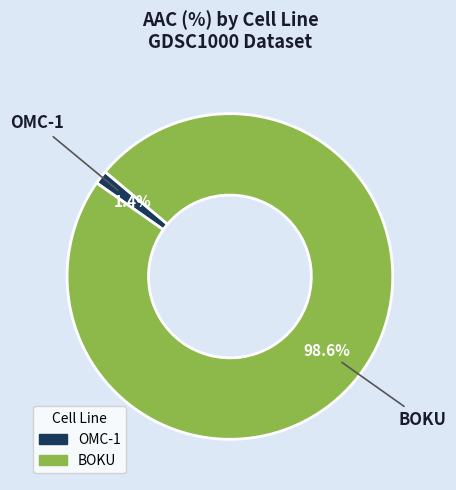

What percentage is the OMC-1 slice, to the nearest percent?

1%